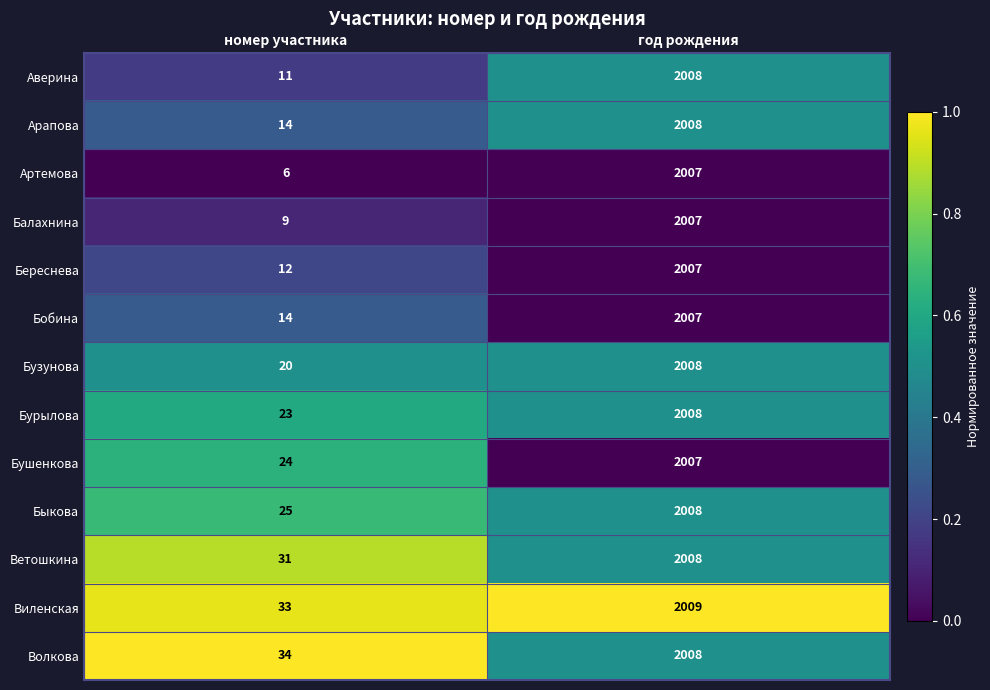

Which label corresponds to the smallest value in the chart?

номер участника